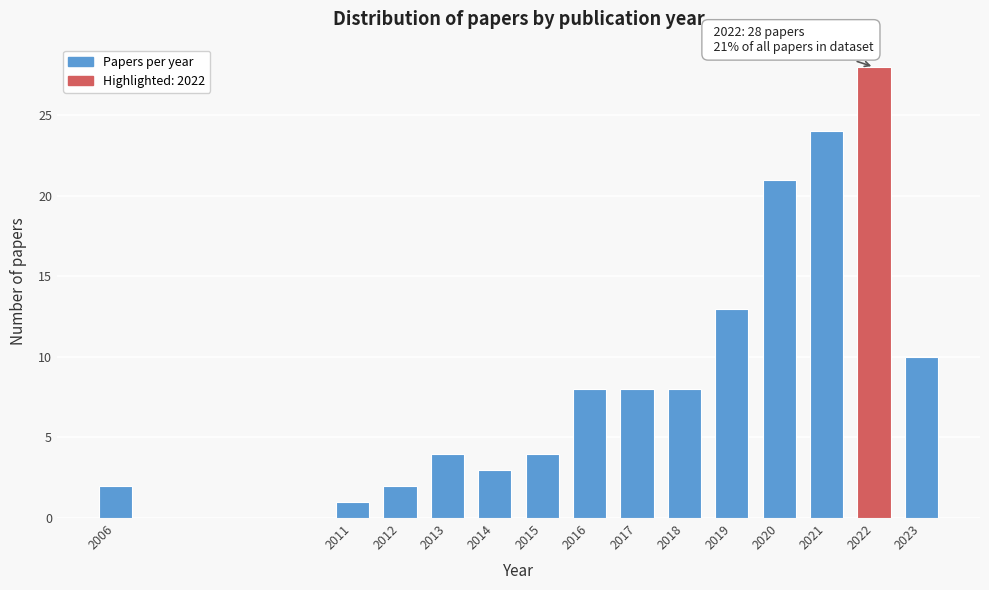

Reading left to right, what are all the values shown in this chart?

2	1	2	4	3	4	8	8	8	13	21	24	28	10